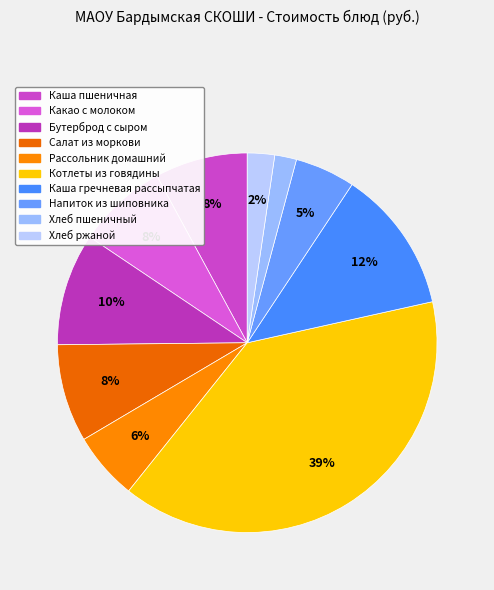

What percentage is the Напиток из шиповника slice, to the nearest percent?

5%